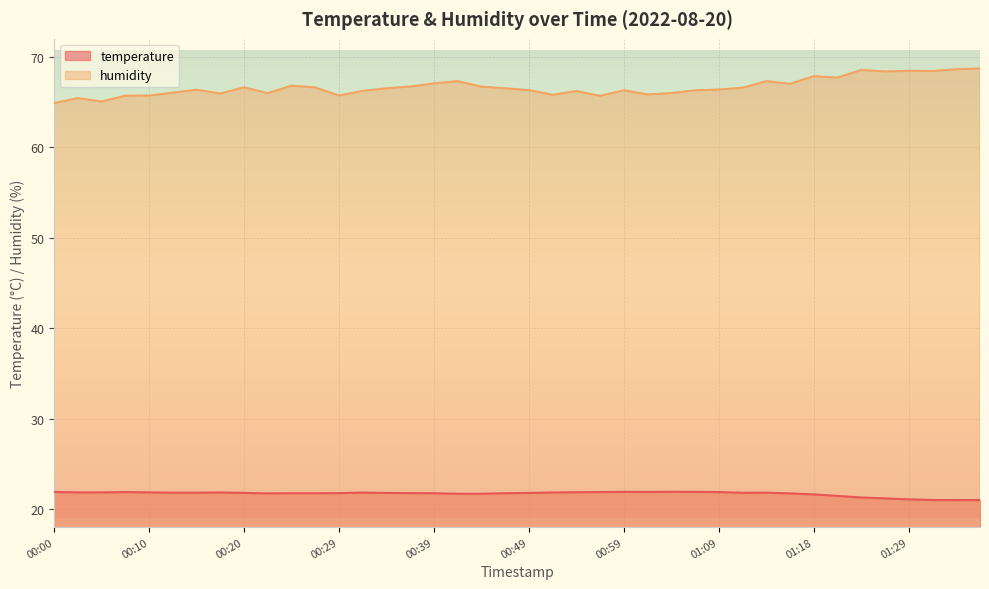

What is the sum of the humidity values at 01:31 and 01:24?

137.0